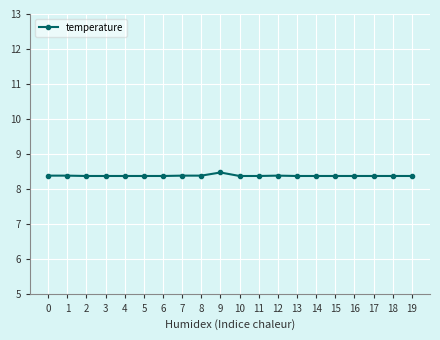

How many lines are shown in the chart?

1